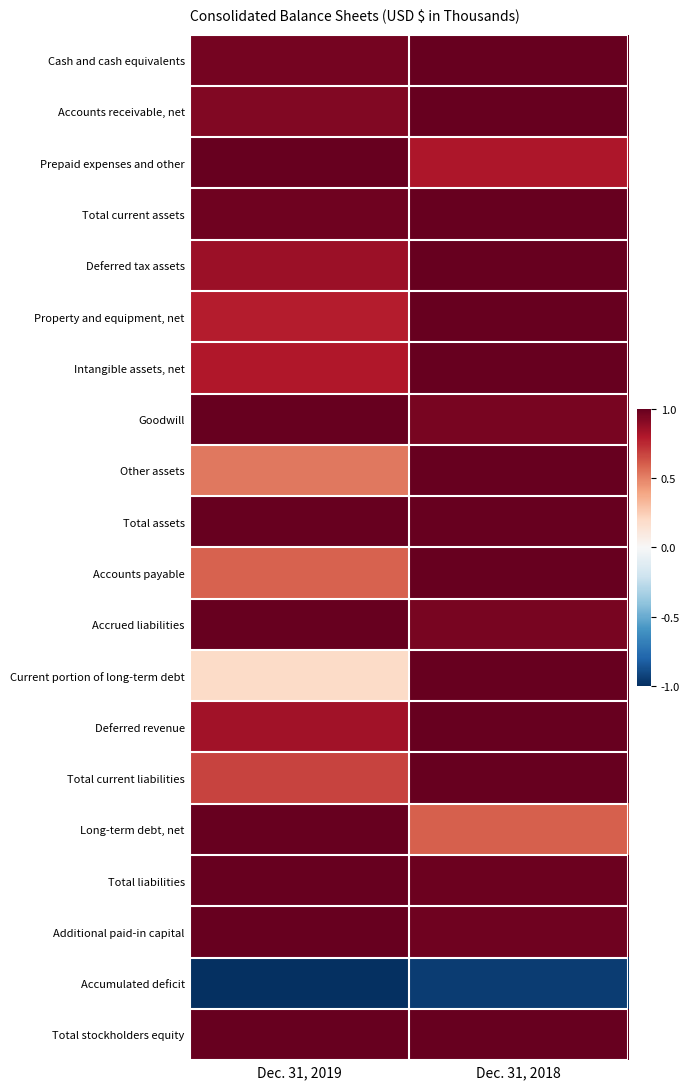

What is the minimum value shown in the chart?

-1.0